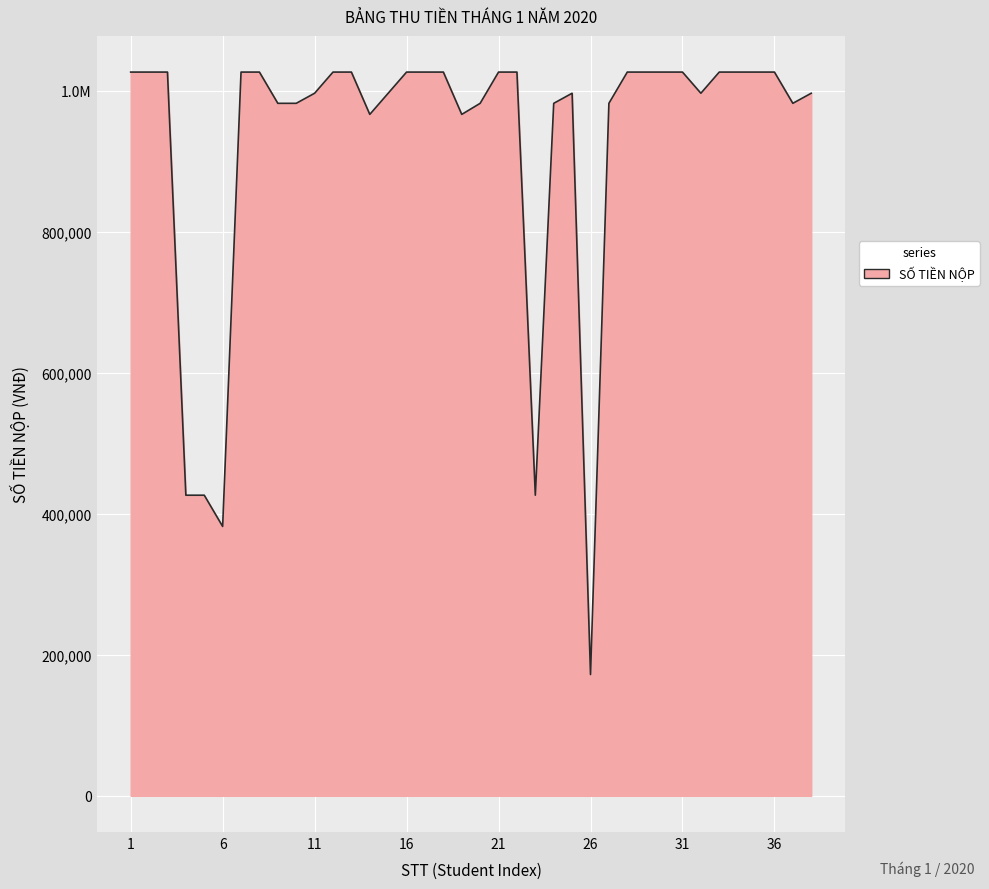

At which category does the chart reach its peak across all series?

1